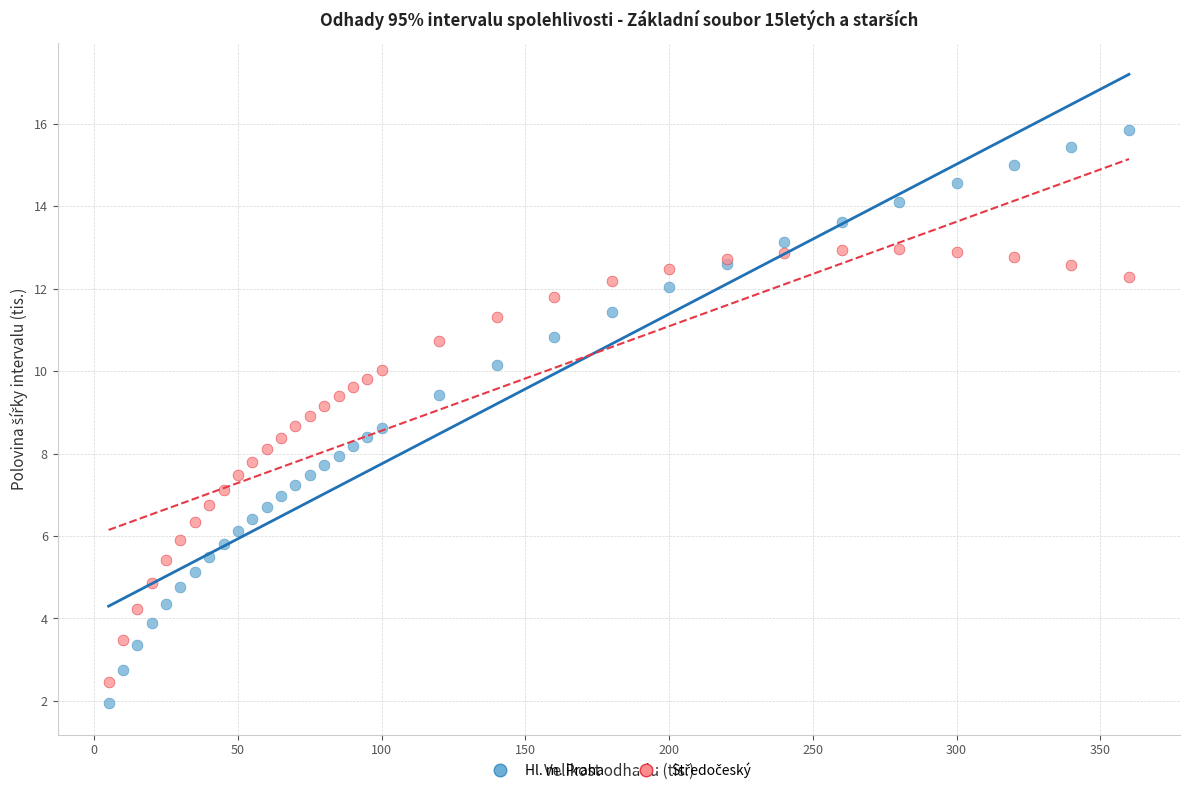

Which series reaches the maximum Y coordinate?

Hl. m. Praha